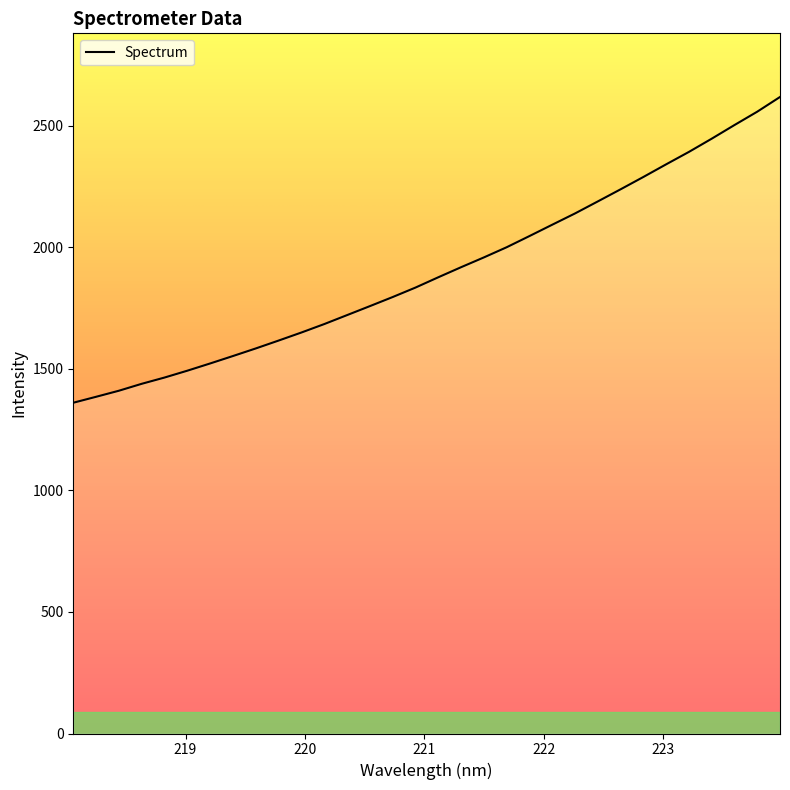

What is the greatest value displayed?

2617.8